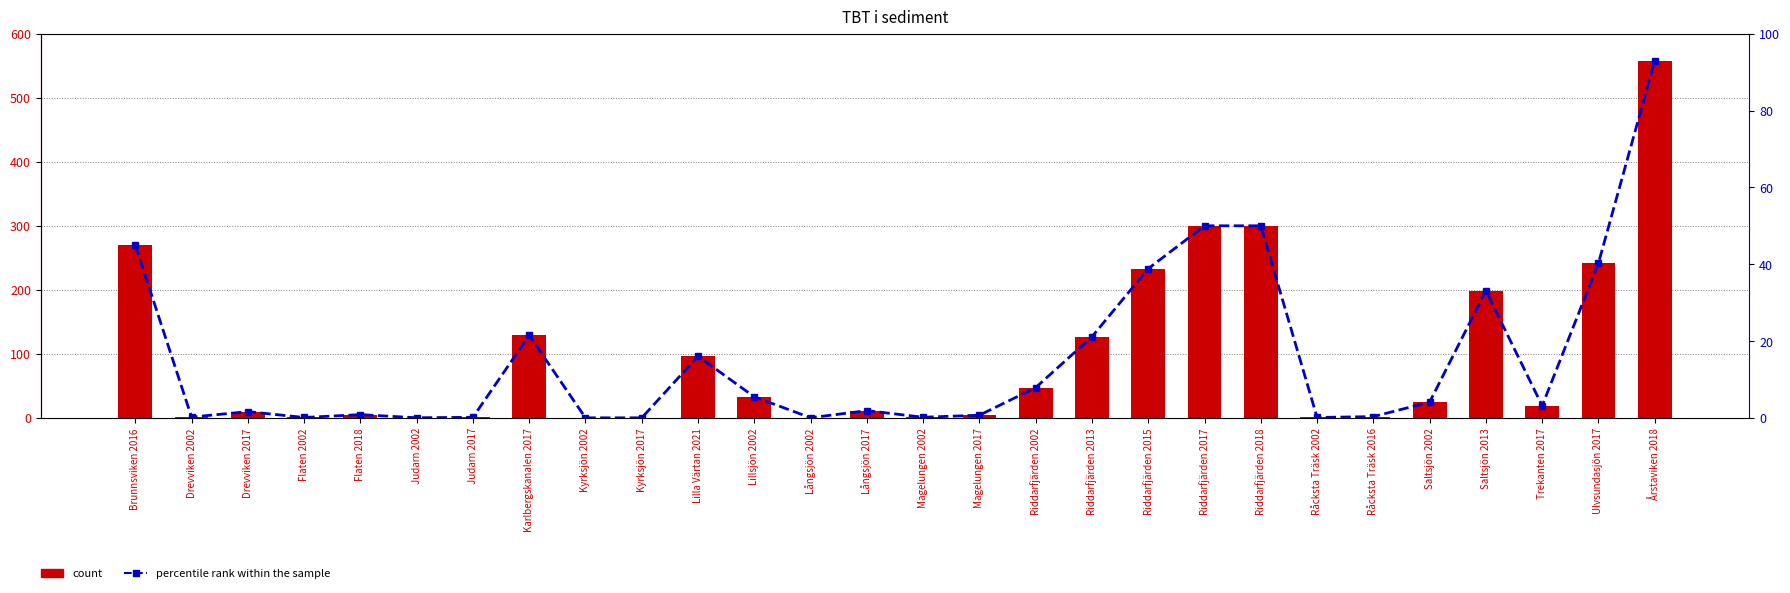

The value of Value at Långsjön 2017 is 11.4. True or false?

True